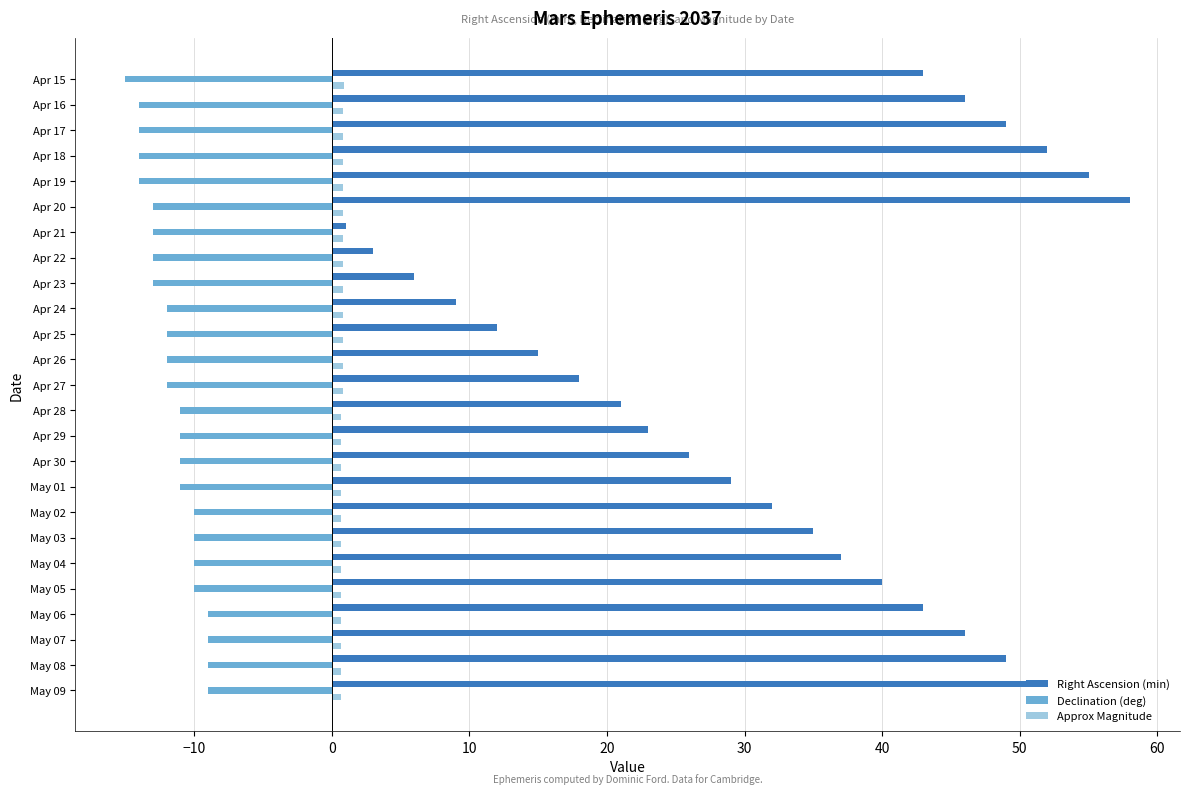

At which category does the chart reach its peak across all series?

Apr 20